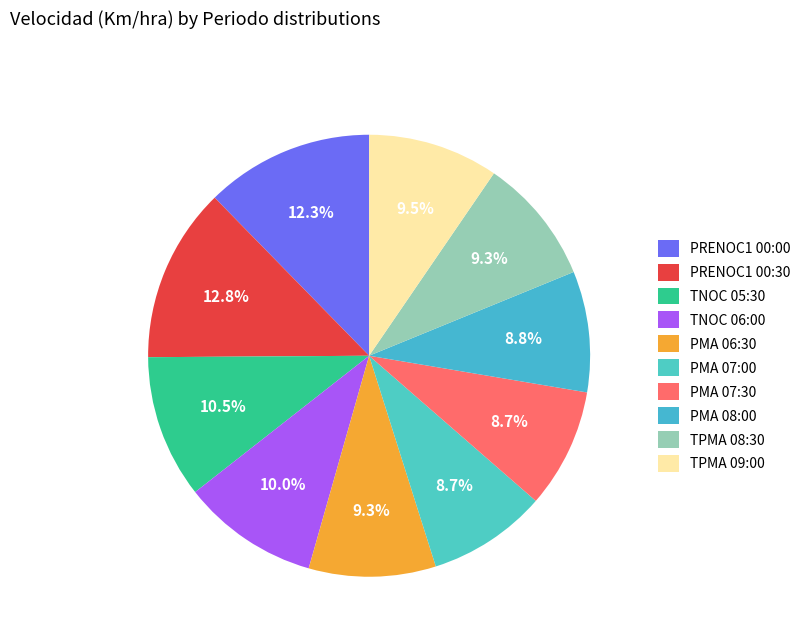

Rank the categories by value from highest to lowest.

PRENOC1 00:30, PRENOC1 00:00, TNOC 05:30, TNOC 06:00, TPMA 09:00, PMA 06:30, TPMA 08:30, PMA 08:00, PMA 07:30, PMA 07:00